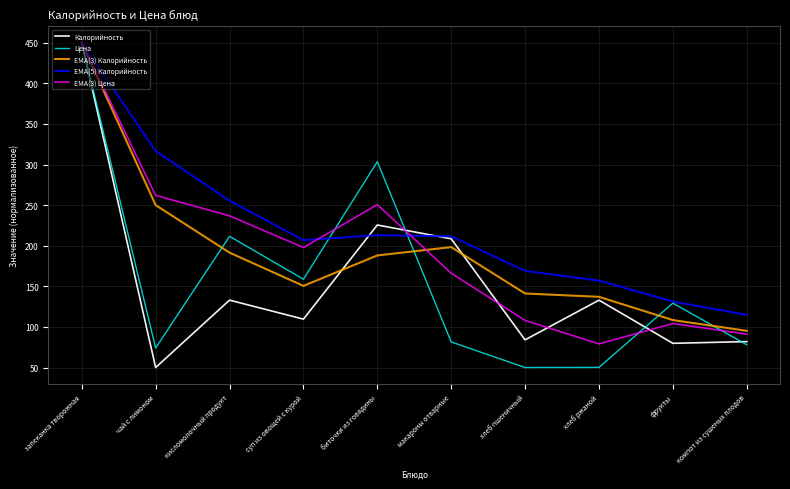

At which category does the chart reach its peak across all series?

запеканка творожная